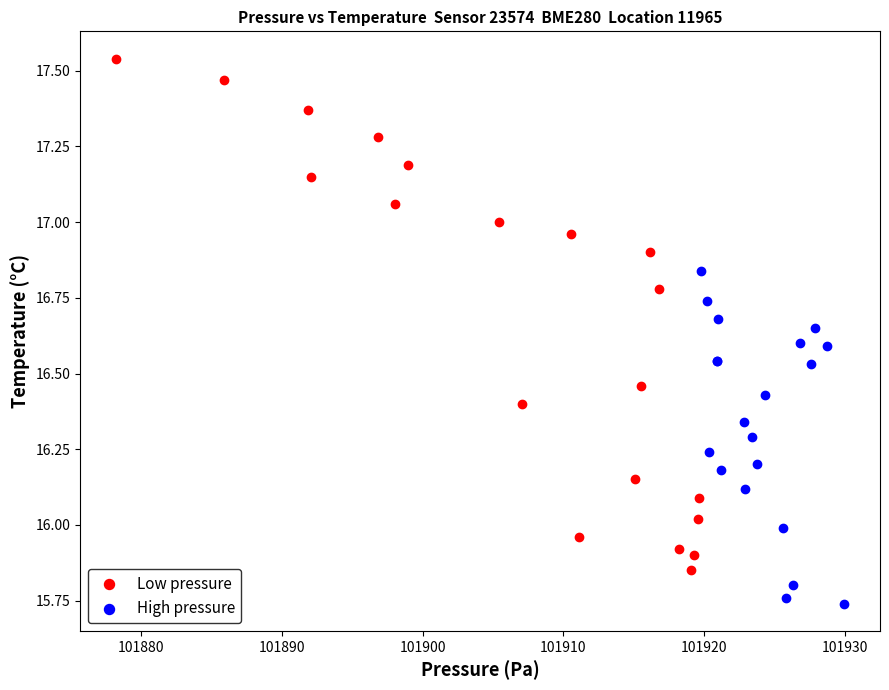

Which series contains the lowest Y value?

High pressure